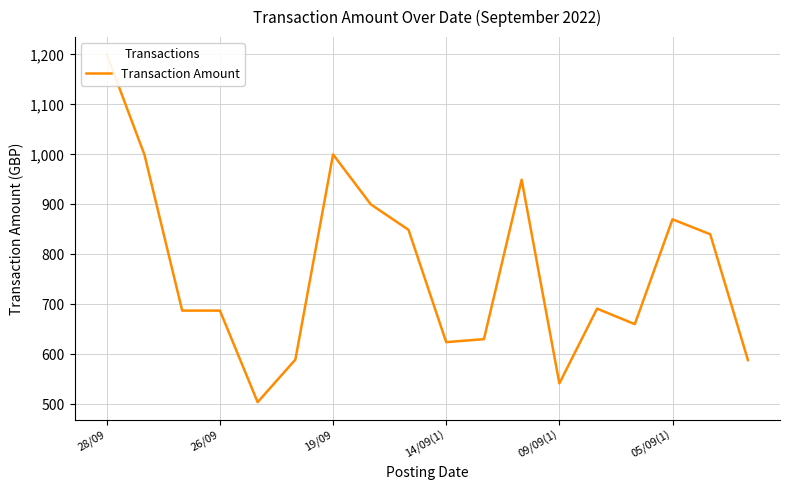

What is the value of the 6th point from the left?

589.0